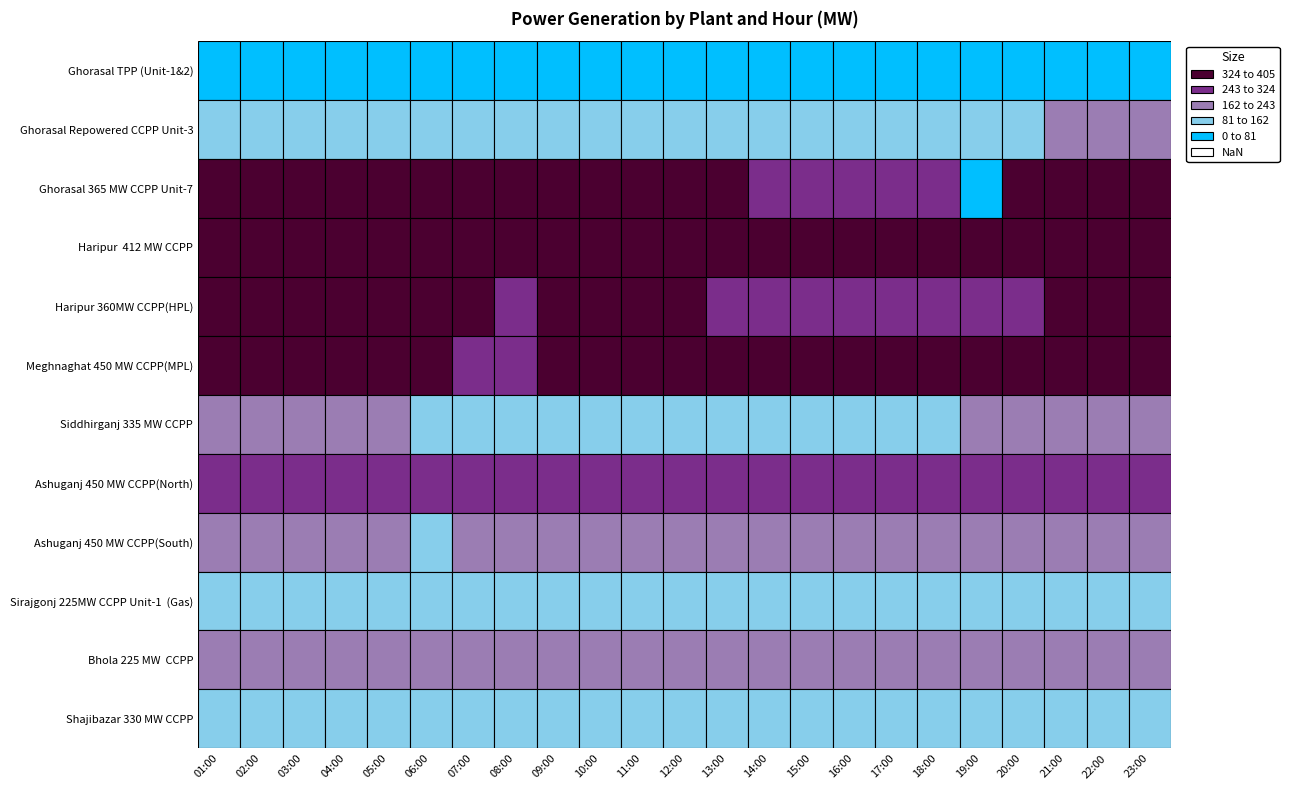

At which label does Ghorasal Repowered CCPP Unit-3 reach its minimum?

01:00